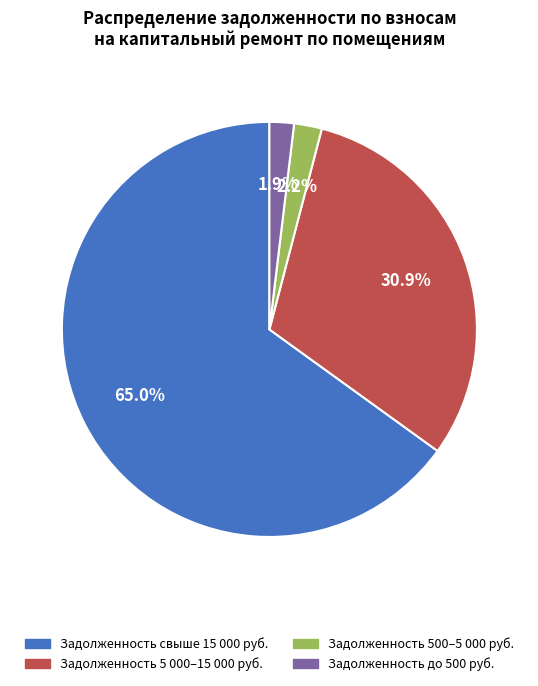

Do Задолженность до 500 руб. and Задолженность 5 000–15 000 руб. together represent more than half of the pie?

No